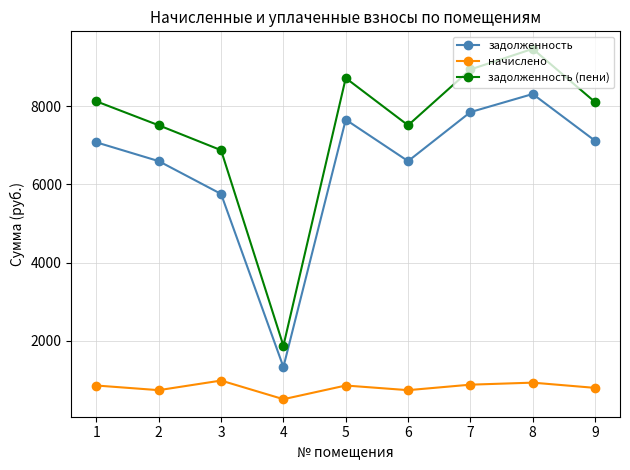

True or false: начислено has a value of 470.1 at 1.

False